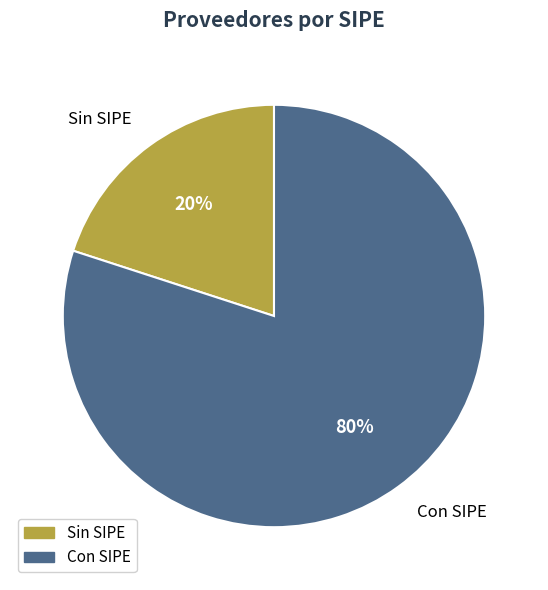

Rank the categories by value from lowest to highest.

Sin SIPE, Con SIPE